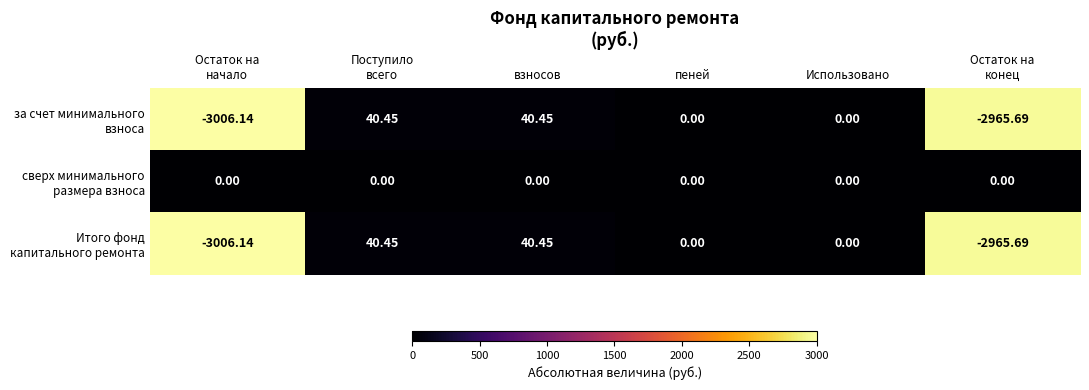

How many series are shown in this chart?

3